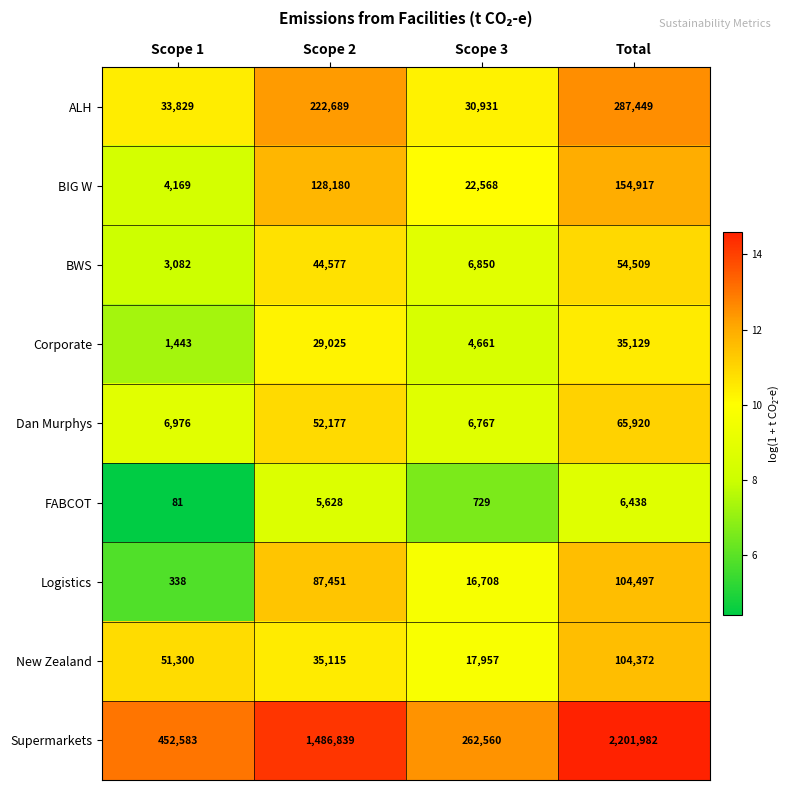

Which category has the highest value across all series?

Total